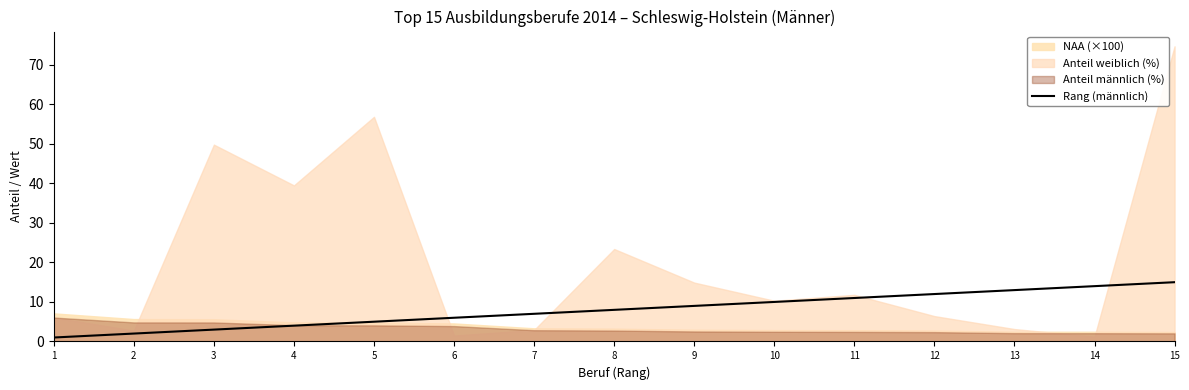

Reading left to right, transcribe all the data shown in this chart.

1=1	2=2	3=3	4=4	5=5	6=6	7=7	8=8	9=9	10=10	11=11	12=12	13=13	14=14	15=15